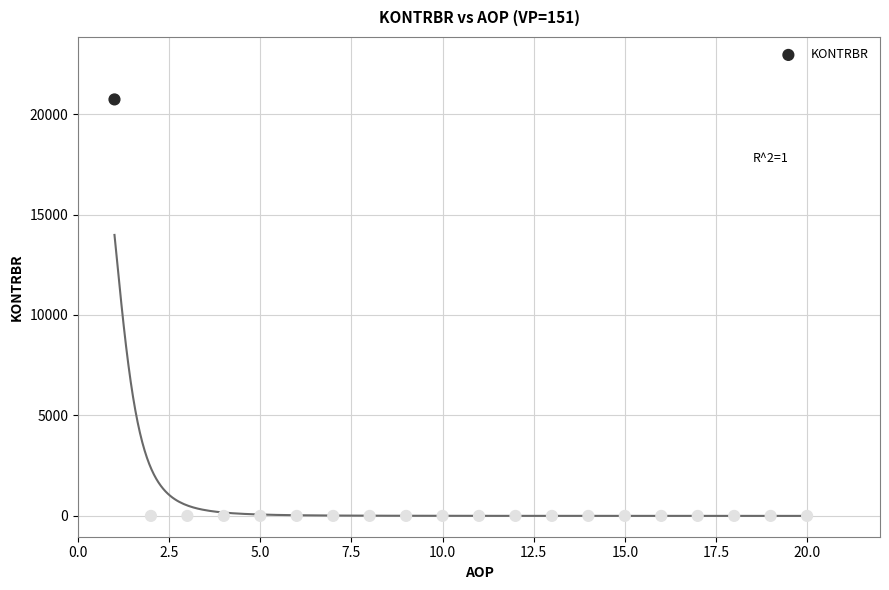

What is the range of X values (max minus min)?

19.0